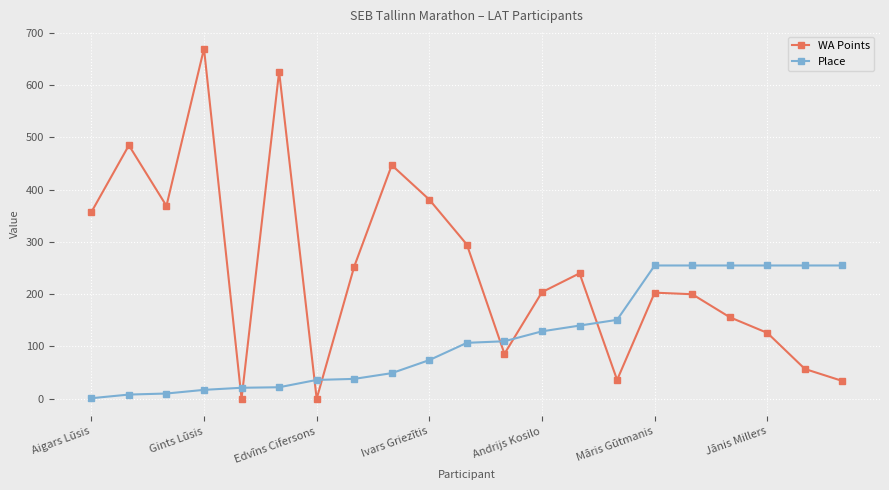

How many lines are shown in the chart?

2